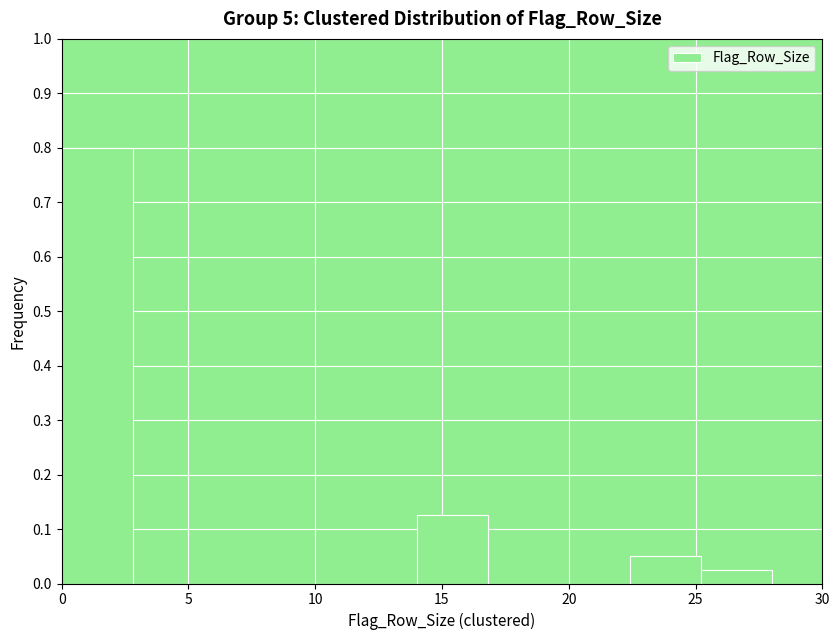

Reading left to right, list every bar in this chart as the range it spans on the x-axis followed by its height. Neither the bar edges nor the heights are printed on the chart, so give them approximately, as read against the axes.

0.0 to 2.8: 0.80
2.8 to 5.6: 0
5.6 to 8.4: 0
8.4 to 11.2: 0
11.2 to 14.0: 0
14.0 to 16.8: 0.13
16.8 to 19.6: 0
19.6 to 22.4: 0
22.4 to 25.2: 0.05
25.2 to 28.0: 0.03